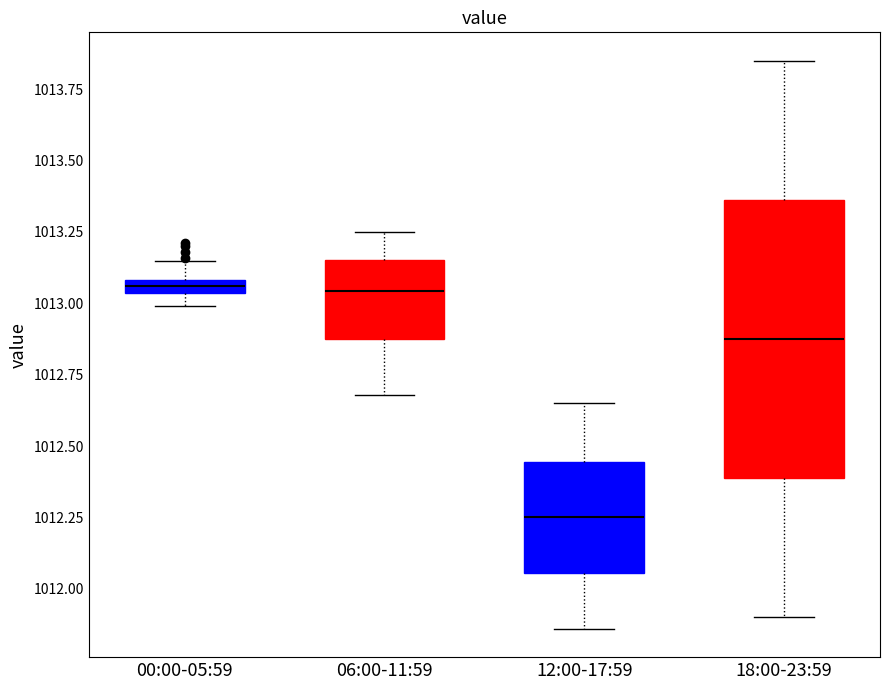

Where does the median line of the box for 06:00-11:59 sit on the y-axis? The values are not printed on the chart, so give them approximately, as read against the axis.

1013.05